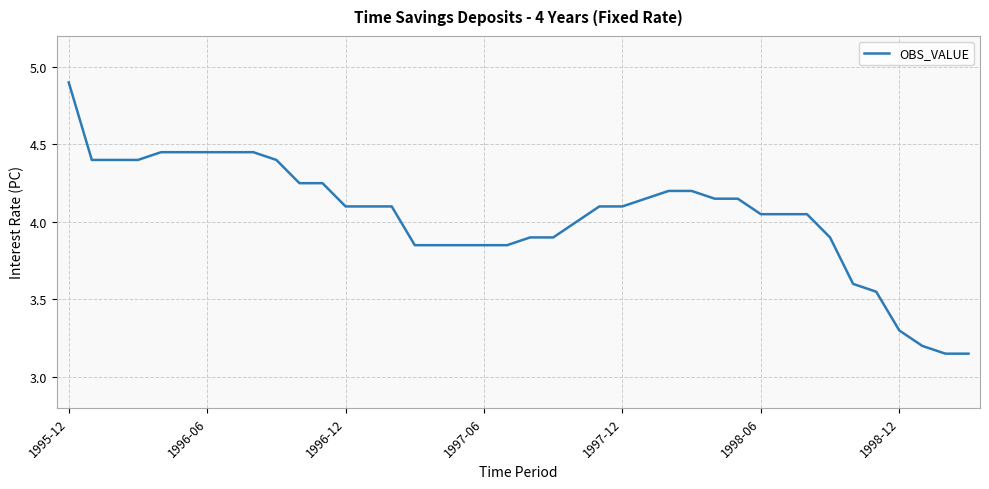

At which category does the chart reach its minimum across all series?

38